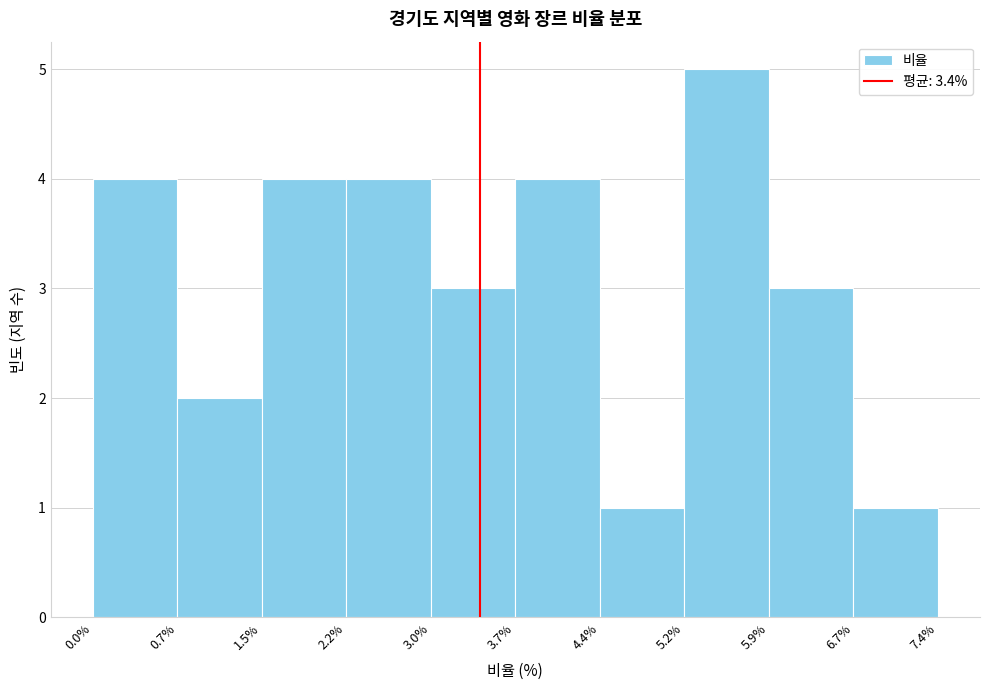

What is the height of the bar covering 3.7% to 4.4% on the x-axis? The values are not printed on the chart, so give them approximately, as read against the axis.

4